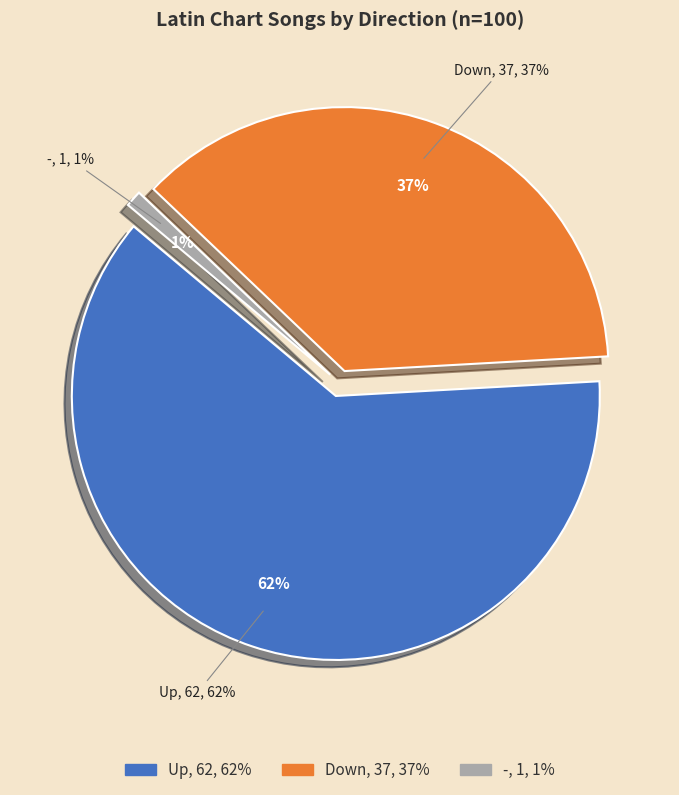

Which category has the smallest portion of the pie?

-